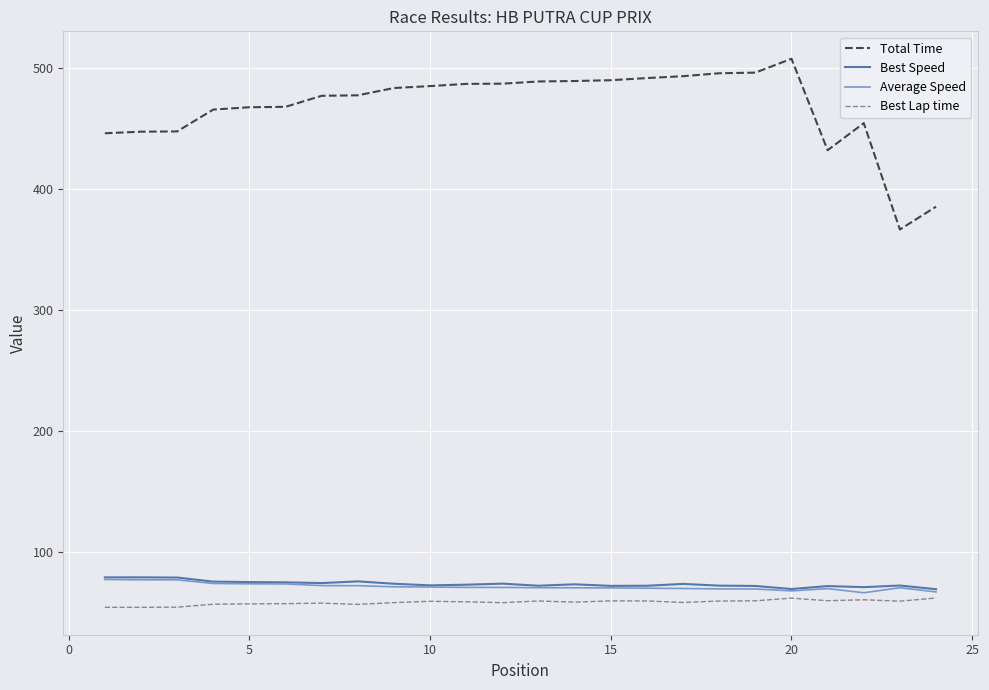

What is the maximum value shown in the chart?

507.7